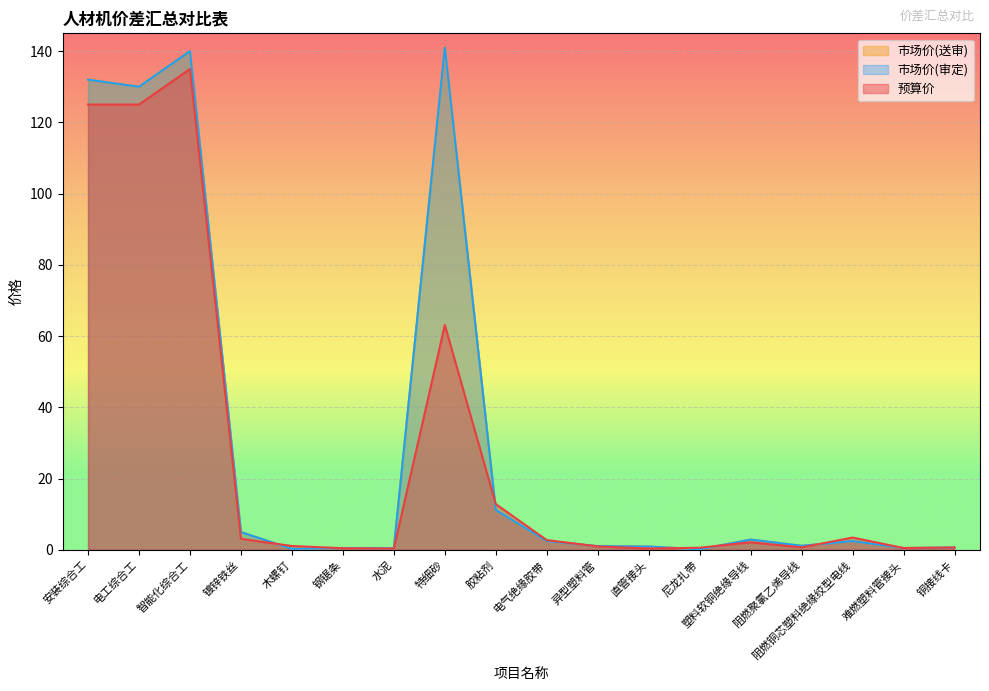

At which category does 预算价 reach its first local peak?

智能化综合工